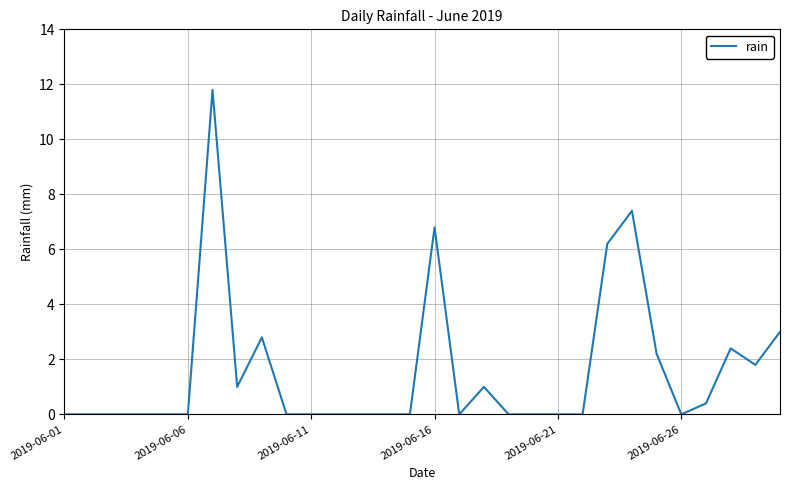

Reading right to left, what are all the values shown in this chart?

3.0	1.8	2.4	0.4	0.0	2.2	7.4	6.2	0.0	0.0	0.0	0.0	1.0	0.0	6.8	0.0	0.0	0.0	0.0	0.0	0.0	2.8	1.0	11.8	0.0	0.0	0.0	0.0	0.0	0.0